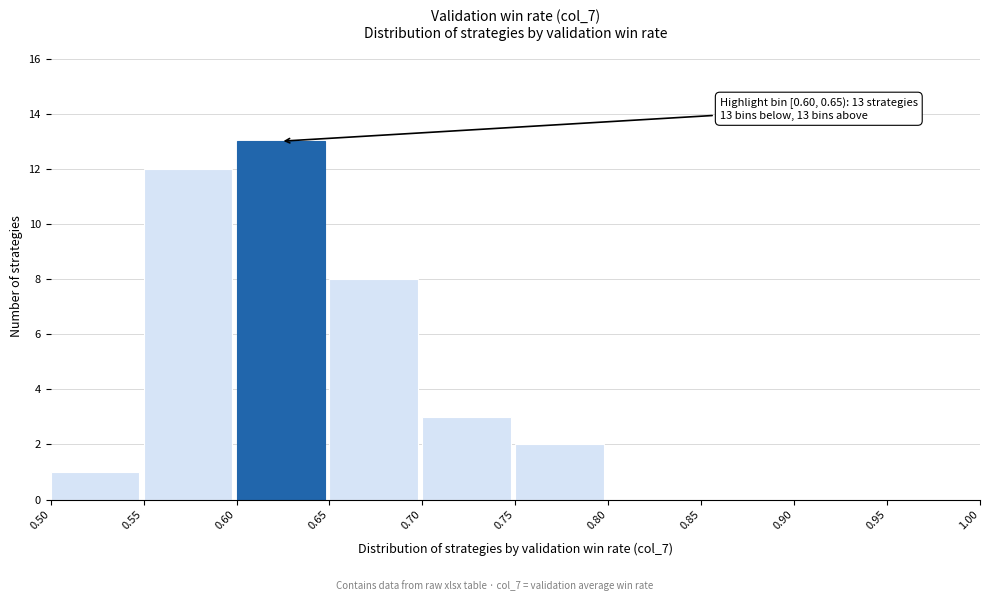

Over which range of the x-axis is the bar tallest?

0.60 to 0.65